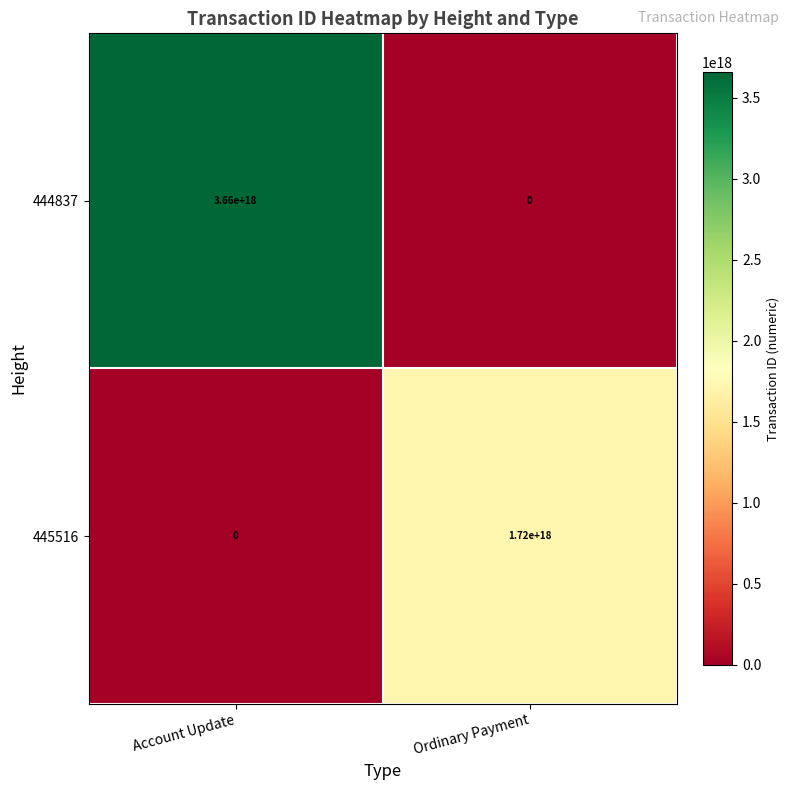

Which series has the largest total across all categories?

444837